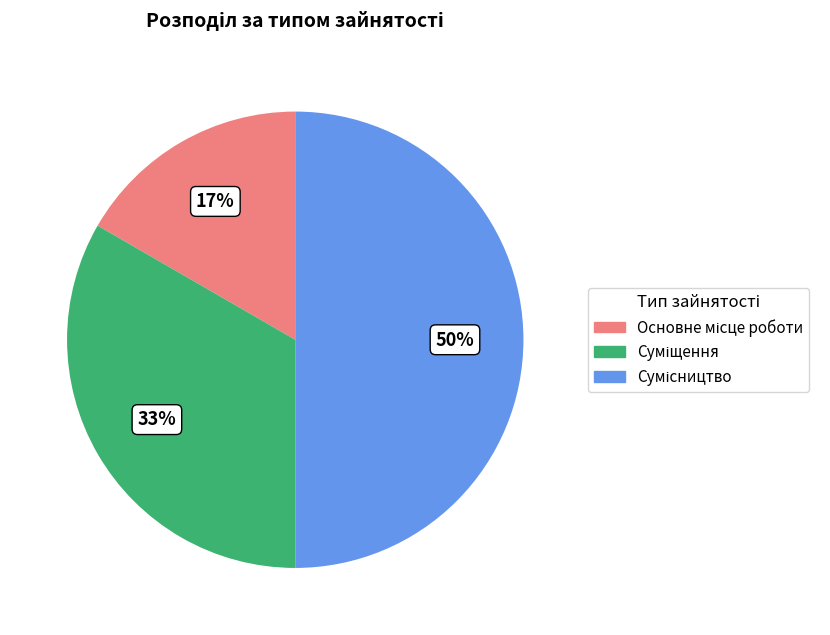

To the nearest percent, what is the difference between the largest and smallest slice percentages?

33%